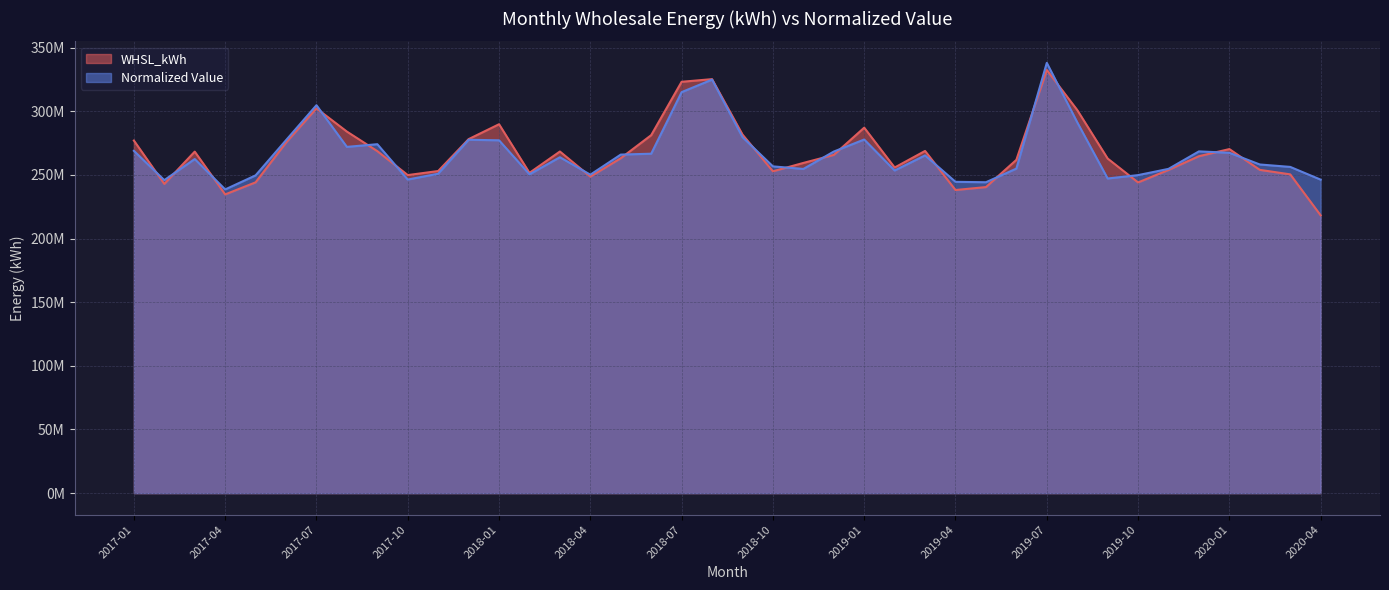

Reading left to right, transcribe all the data shown in this chart.

WHSL_kWh: 277000989.1	242928835.3	268282989.5	234677447.2	244160124.5	275426179.9	302256564.3	284023807.2	268671076.8	249859153.7	253035874.4	278099027.3	289798490.9	251614557.0	268375998.5	248656909.0	263110475.4	281217537.2	323148008.7	325222346.5	281705838.6	252830302.9	259398467.2	265712562.7	287103504.5	255789708.6	268817713.8	238123760.2	240428351.3	261805911.1	332403791.1	300975559.9	262855031.9	244083278.0	253920207.0	264697011.6	270281846.2	253965396.2	250421458.0	218203458.6
Normalized Value: 268919485.8	245894258.7	262463601.2	238587302.8	249633093.9	277274363.5	304748283.8	272013288.8	274118682.8	246352936.9	250922984.6	277604565.7	277181328.3	250466812.9	263869616.6	250165899.4	265955705.1	266657592.2	315021793.2	324845813.2	279656375.9	256696523.7	254684376.2	268327267.7	277800215.4	253471119.3	265323700.8	244565872.4	244237294.2	254948569.9	338007763.1	291341715.8	247173197.1	249833465.8	254738453.7	268477483.0	267369263.7	258185951.8	256280738.7	246266309.8